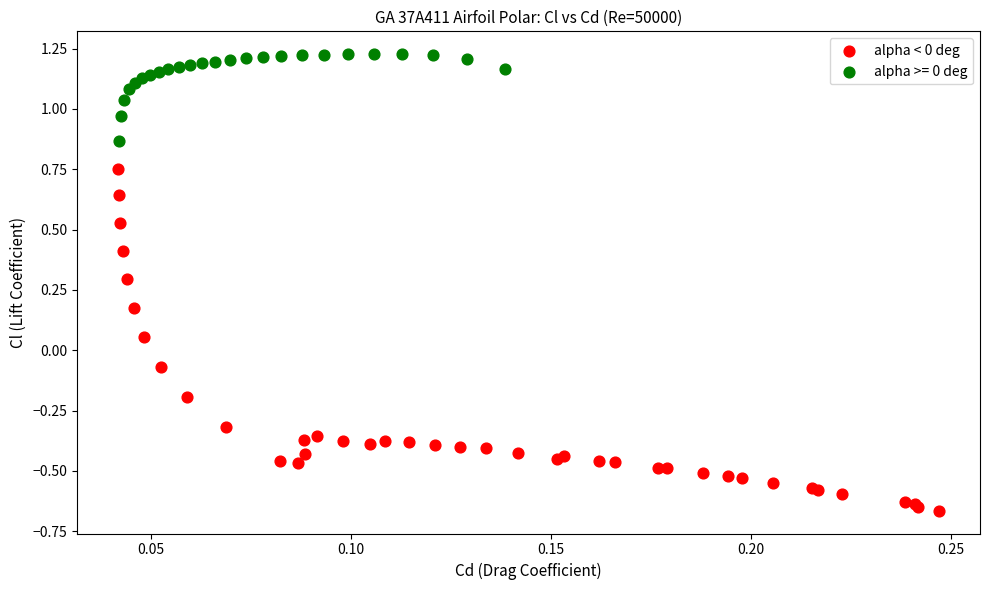

Which series has the widest spread of Y values?

alpha < 0 deg